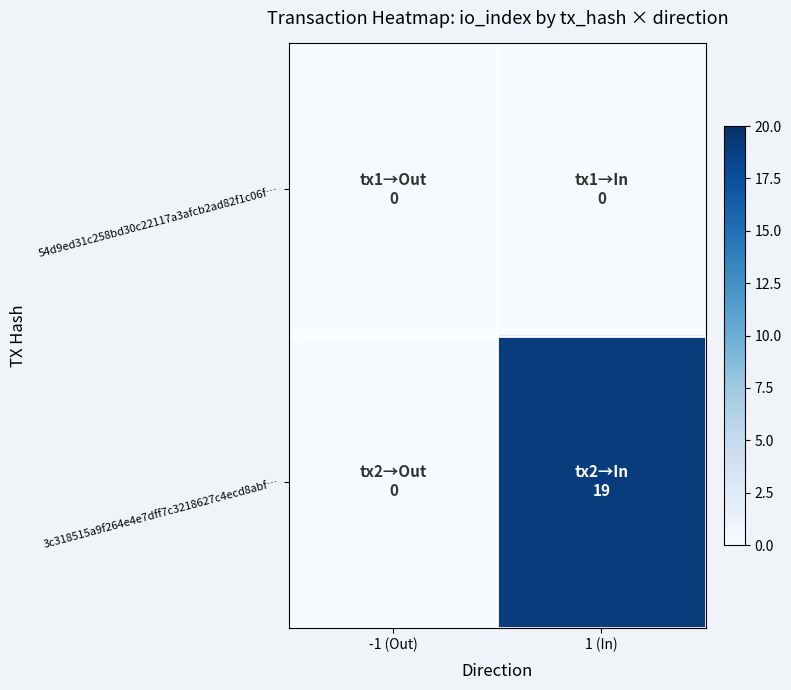

How many distinct data groups are displayed?

2